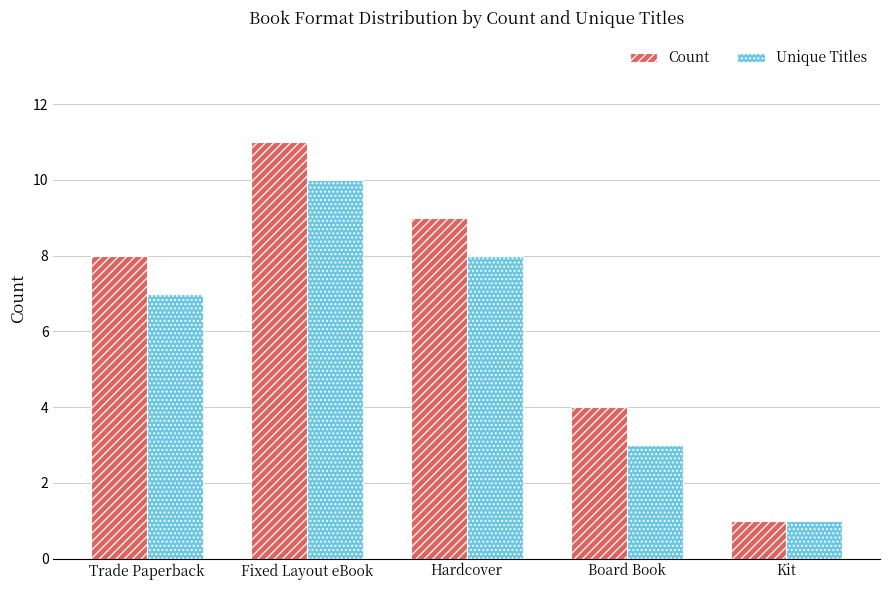

Rank the series by their maximum value, from lowest to highest.

Unique Titles, Count